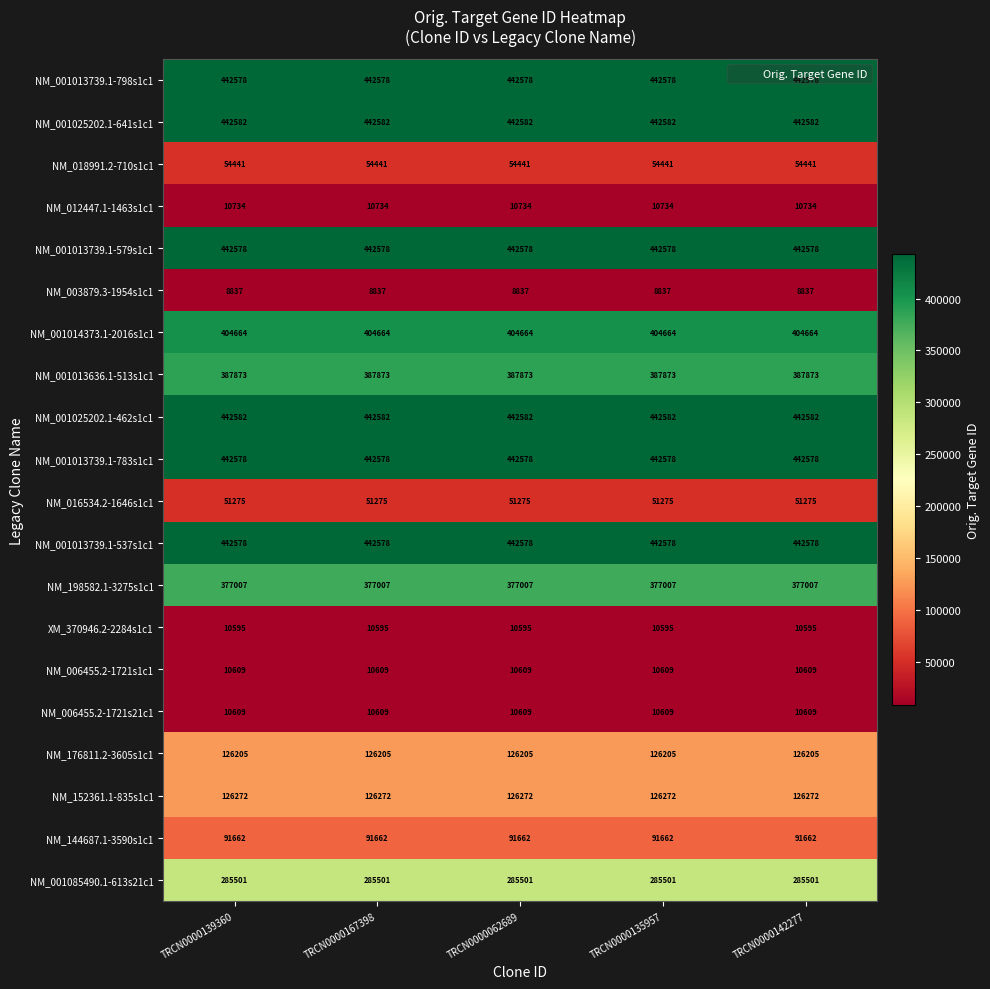

What is the spread (max minus min) of values at TRCN0000135957?

433745